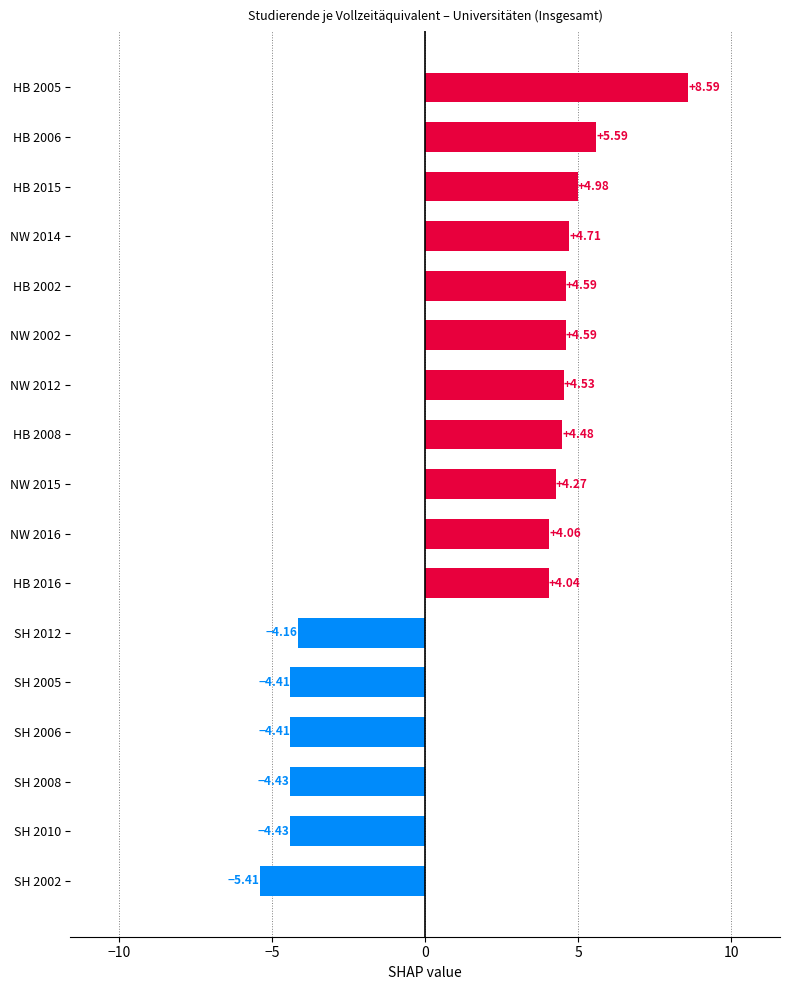

Approximately how many times larger is the value at NW 2014 compared to HB 2008?

1.1